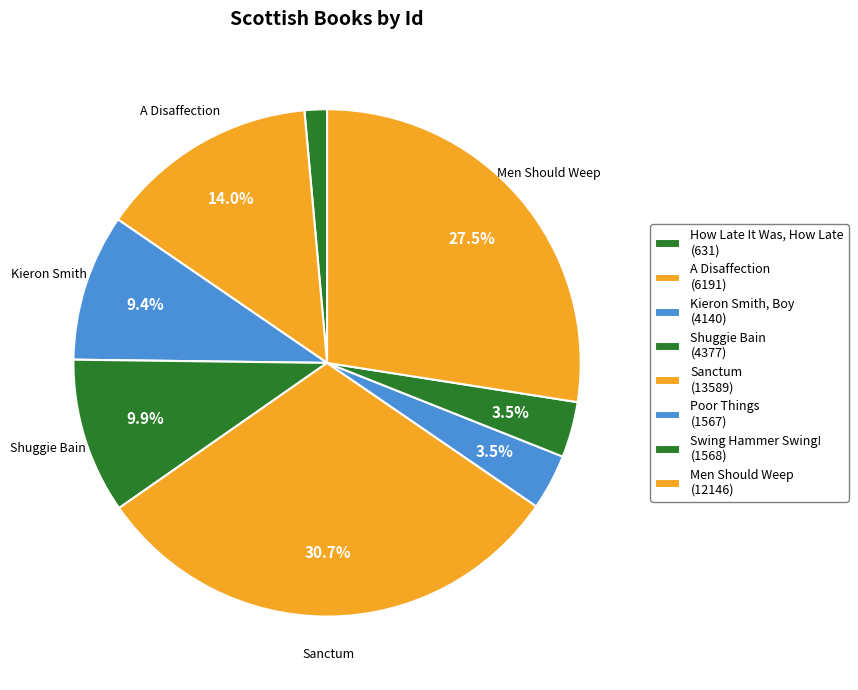

How many slices are in this pie chart?

8